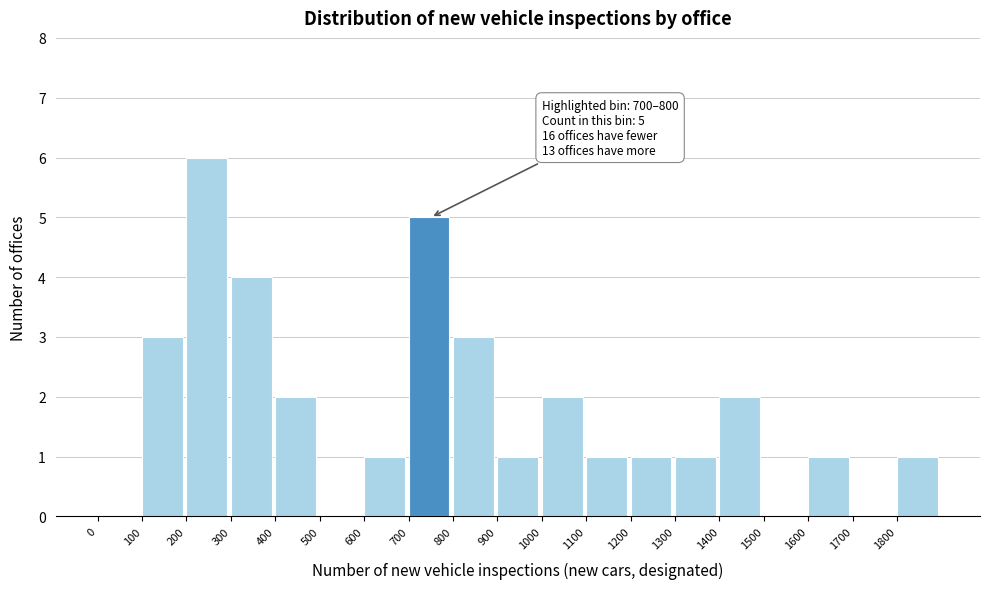

Over which range of the x-axis is the bar tallest?

200 to 300